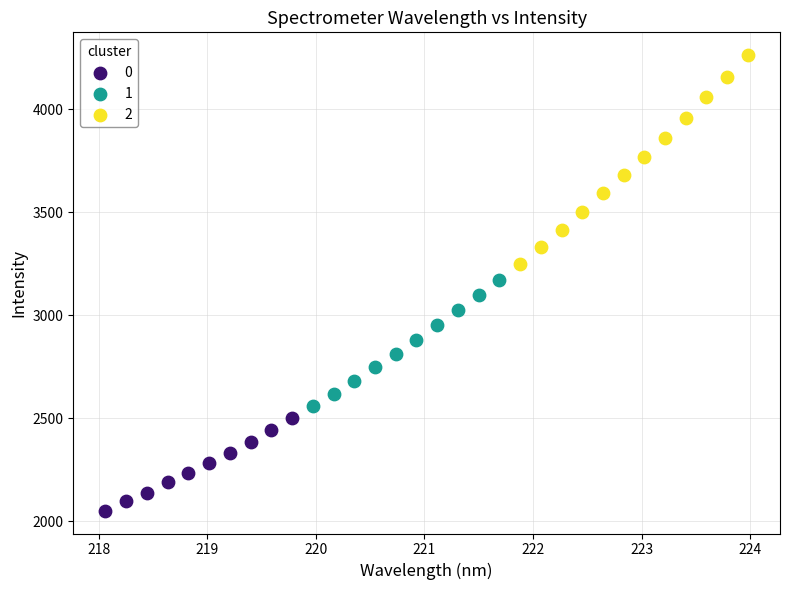

What are all the series names shown in the legend?

0, 1, 2